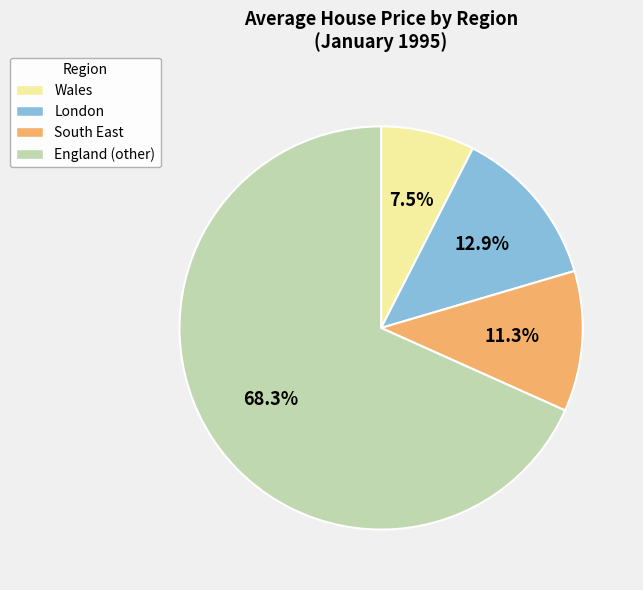

How many slices are in this pie chart?

4